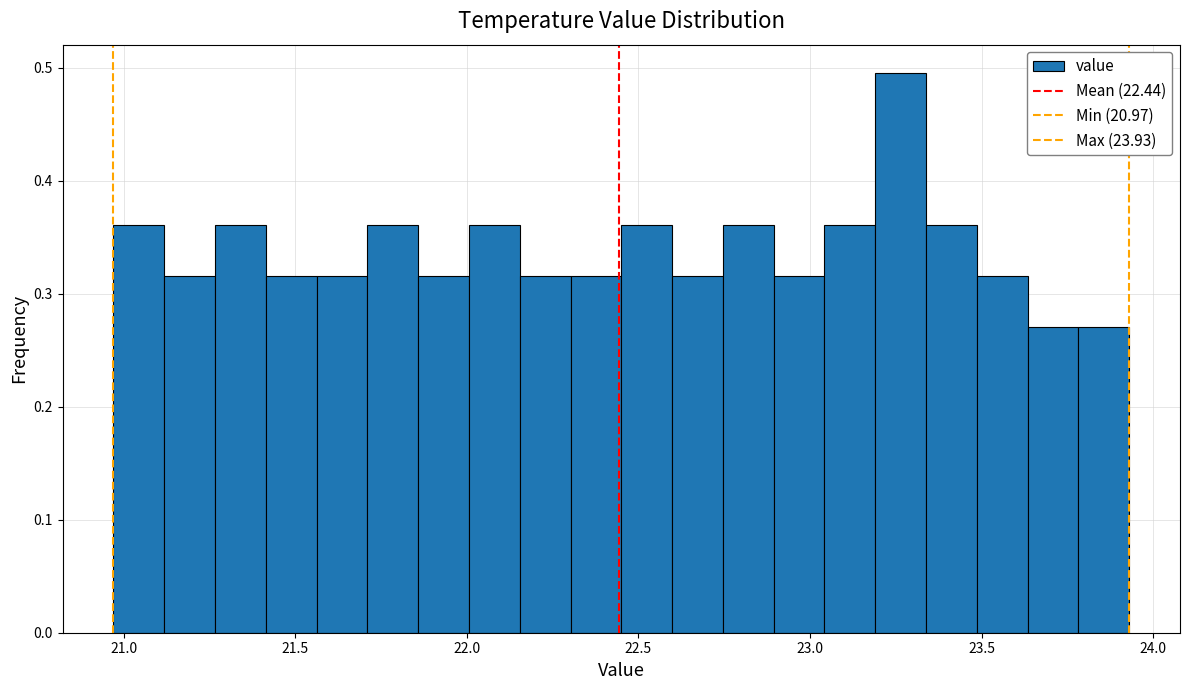

Read against the x-axis, roughly where is the centre of the tallest bar?

23.25